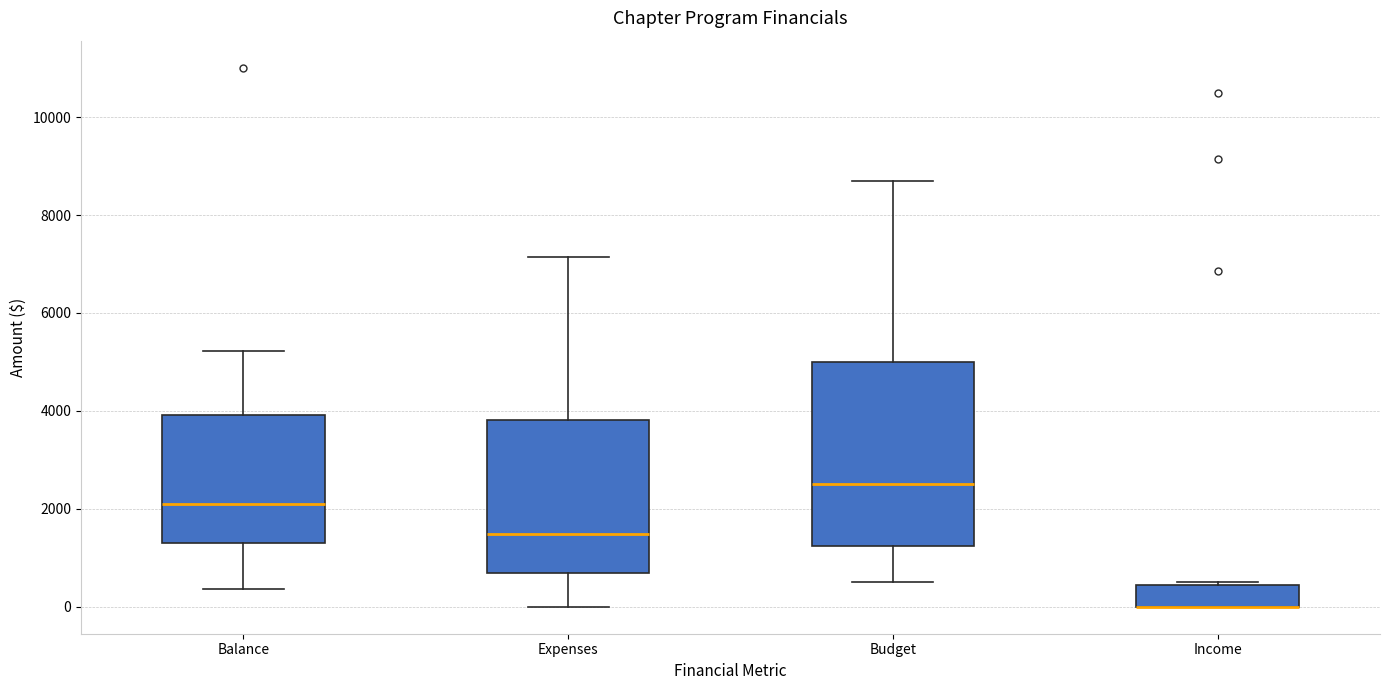

Where is the upper edge of the box for Income on the y-axis? The values are not printed on the chart, so give them approximately, as read against the axis.

400